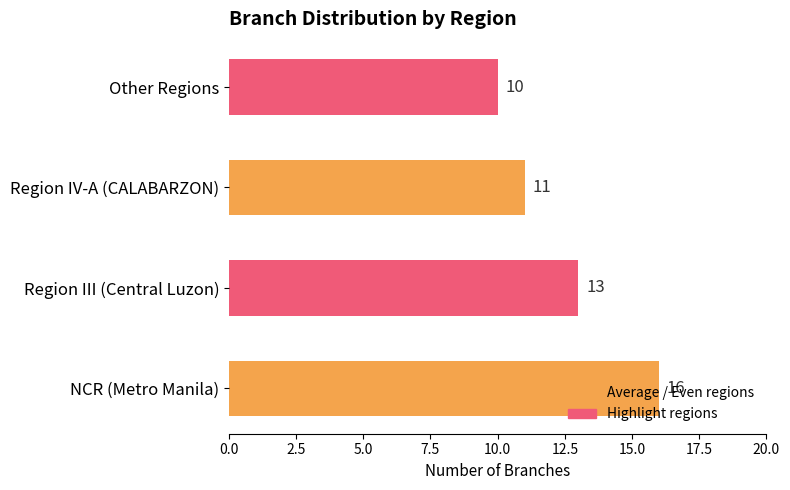

List the labels in order of value, largest first.

NCR (Metro Manila), Region III (Central Luzon), Region IV-A (CALABARZON), Other Regions